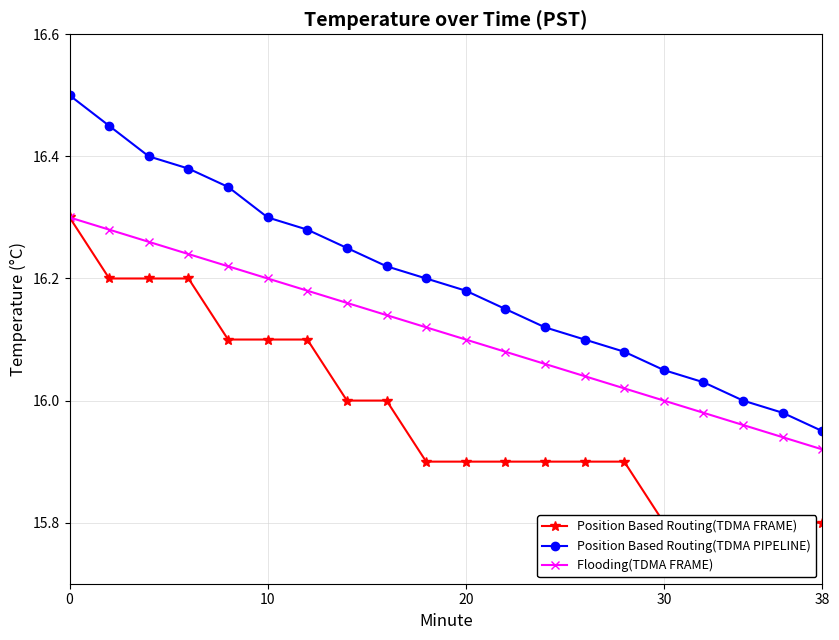

The value of Position Based Routing(TDMA PIPELINE) at 10 is 9.2. True or false?

False